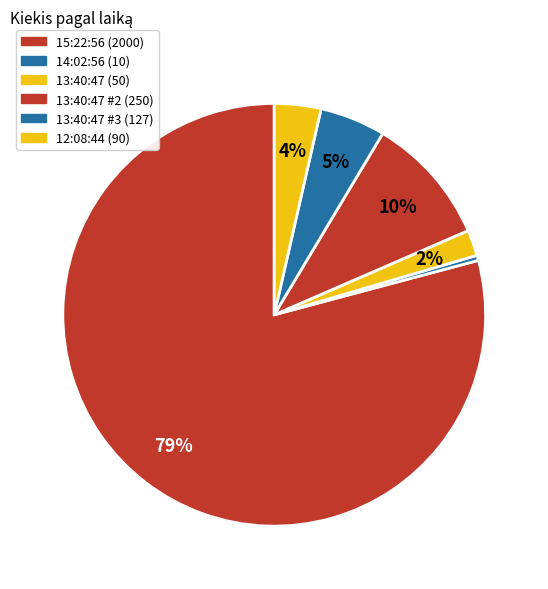

Which slice is the largest?

15:22:56